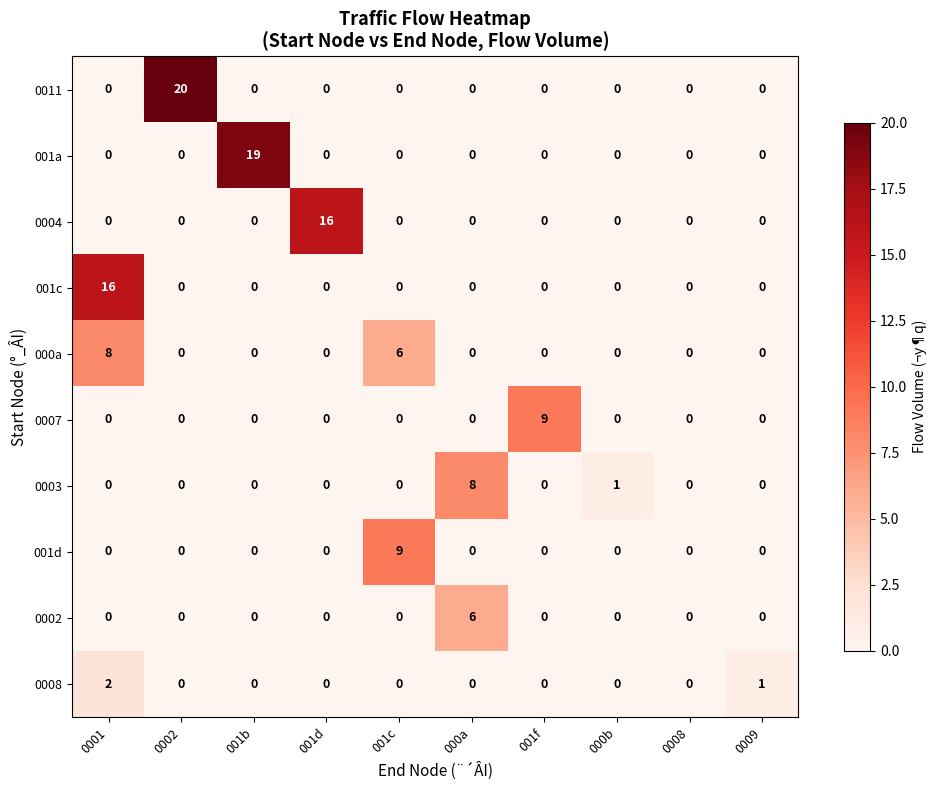

What is the total value across all series at 001c?

15